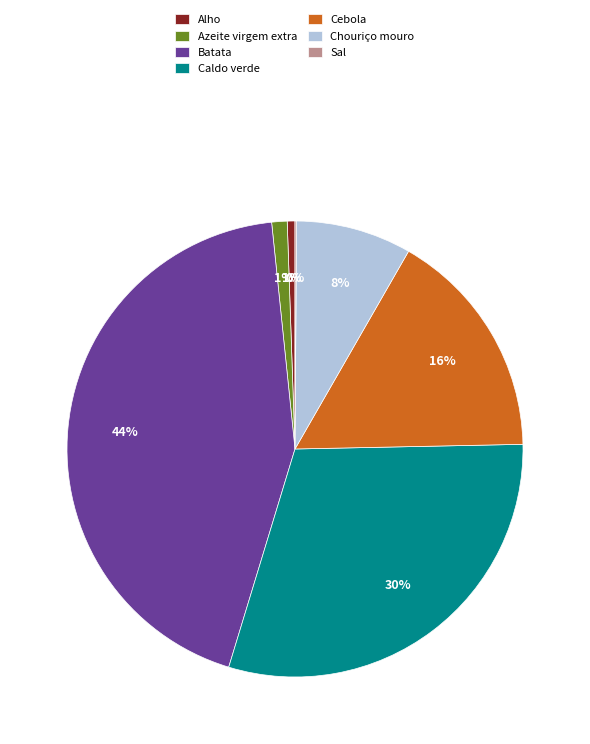

What percentage is the Chouriço mouro slice, to the nearest percent?

8%